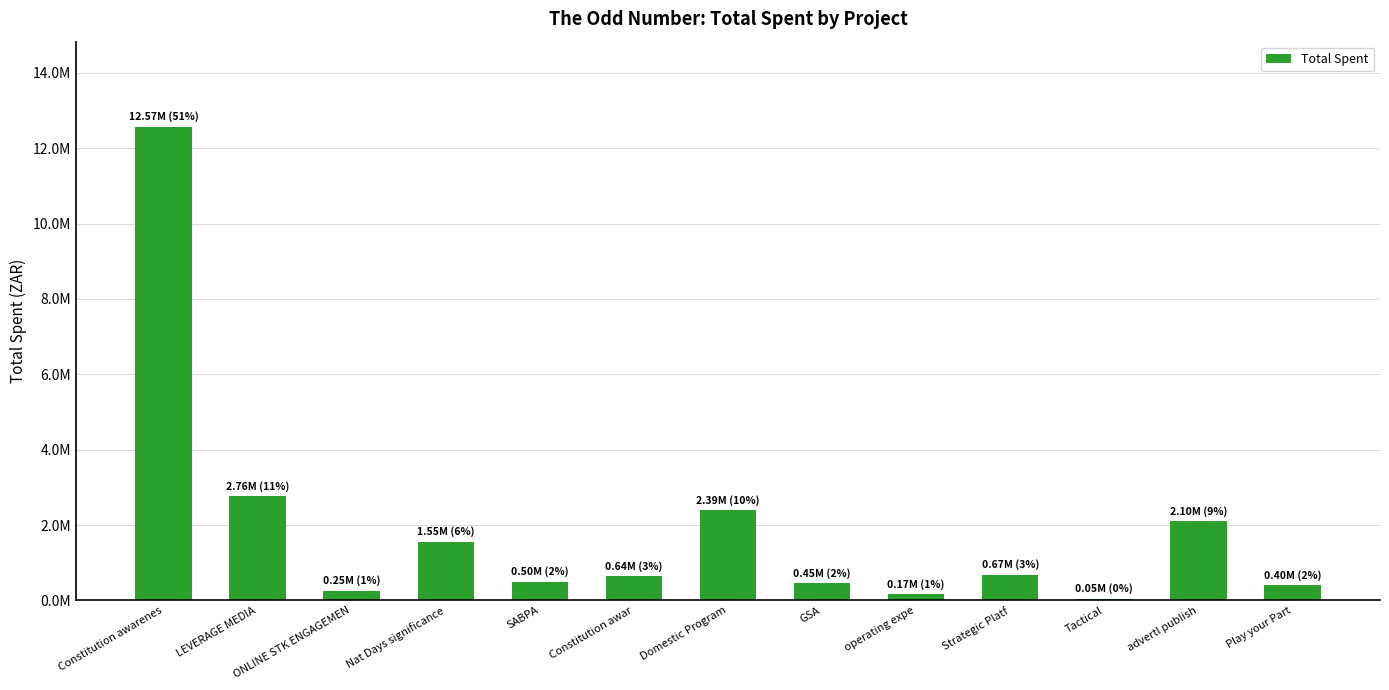

Reading left to right, extract all data points from this chart.

Constitution awarenes=12565539.9	LEVERAGE MEDIA=2760299.9	ONLINE STK ENGAGEMEN=252800.0	Nat Days significance=1547767.7	SABPA=497513.1	Constitution awar=638704.2	Domestic Program=2393160.4	GSA=454315.5	operating expe=166349.8	Strategic Platf=674586.6	Tactical=48308.1	advertl publish=2100705.0	Play your Part=404610.0